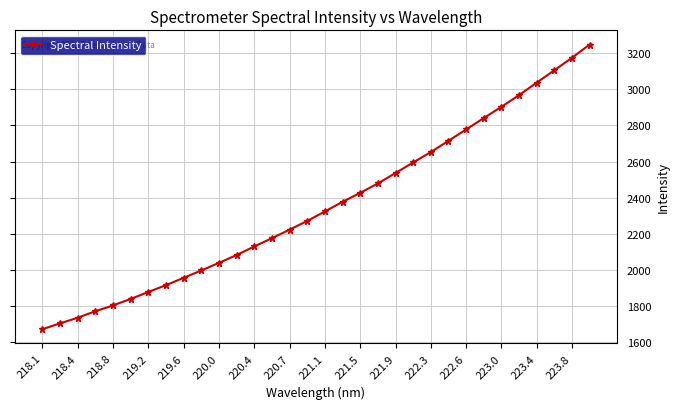

What is the value of the 14th point from the left?

2175.2